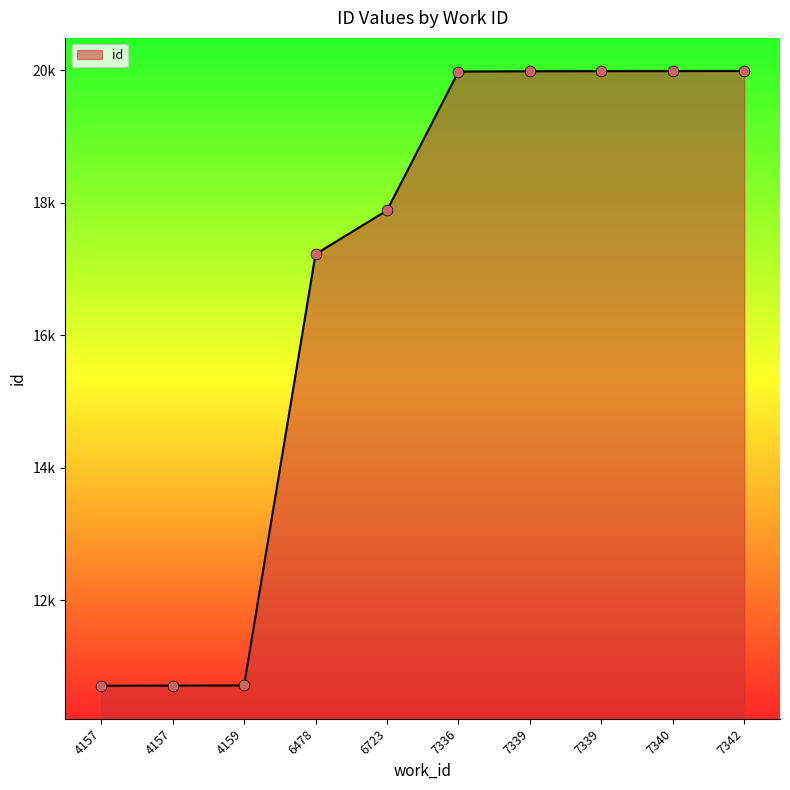

What is the change in value from 4157 to 7342?

+9285